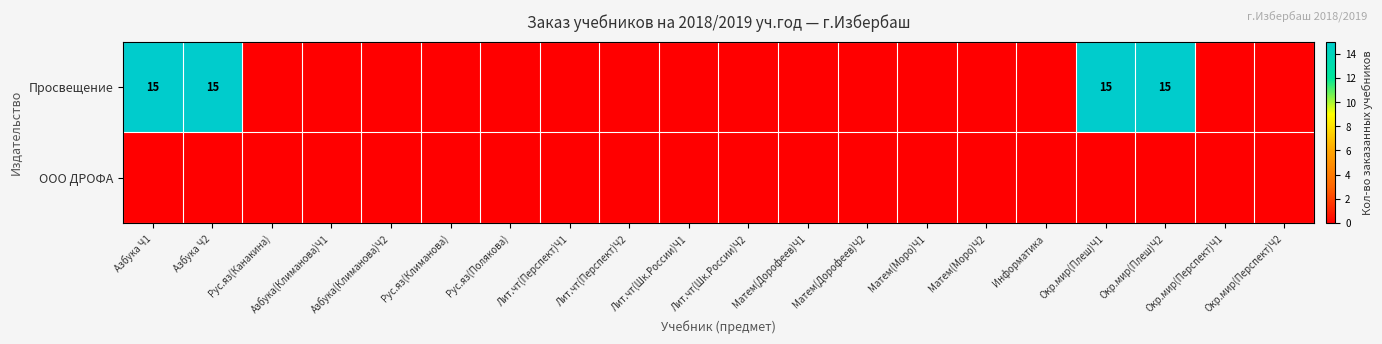

Is it true that Просвещение equals -10 at Матем(Дорофеев)Ч1?

False